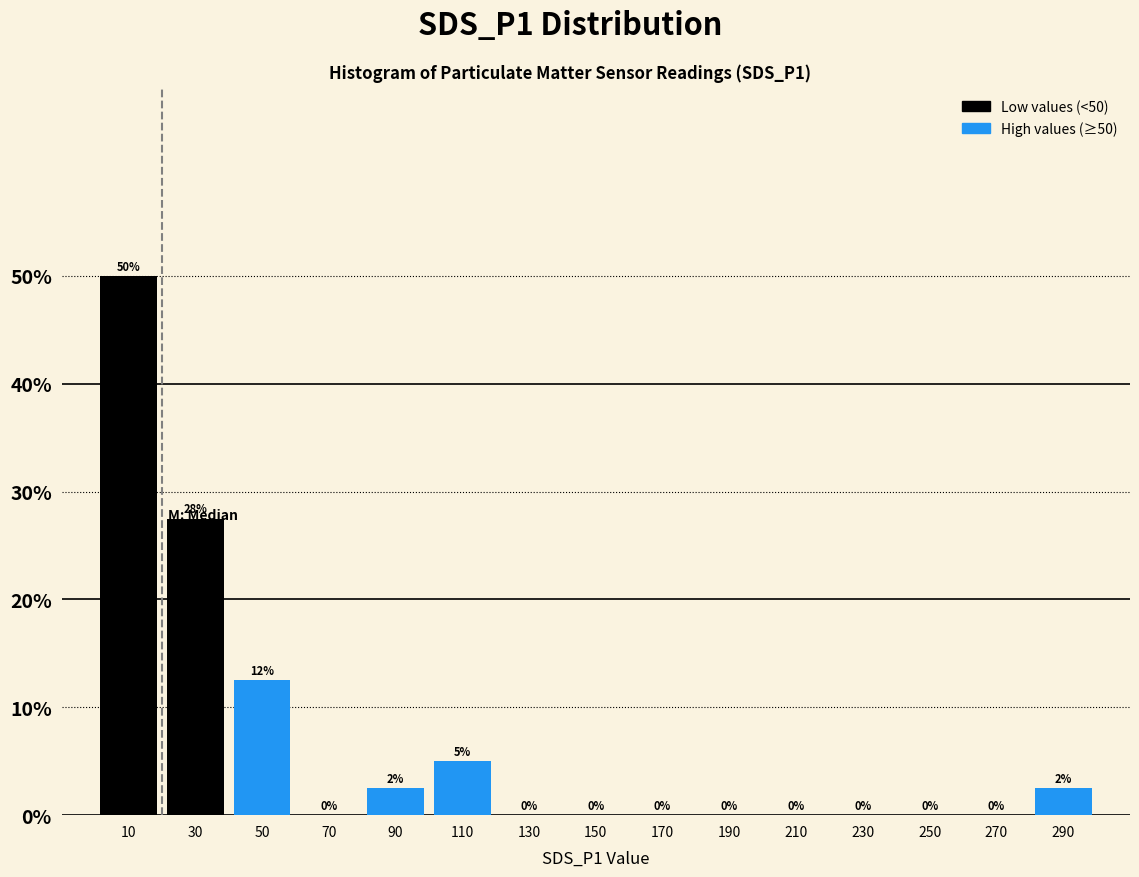

Which range on the x-axis has the tallest bar?

0 to 20